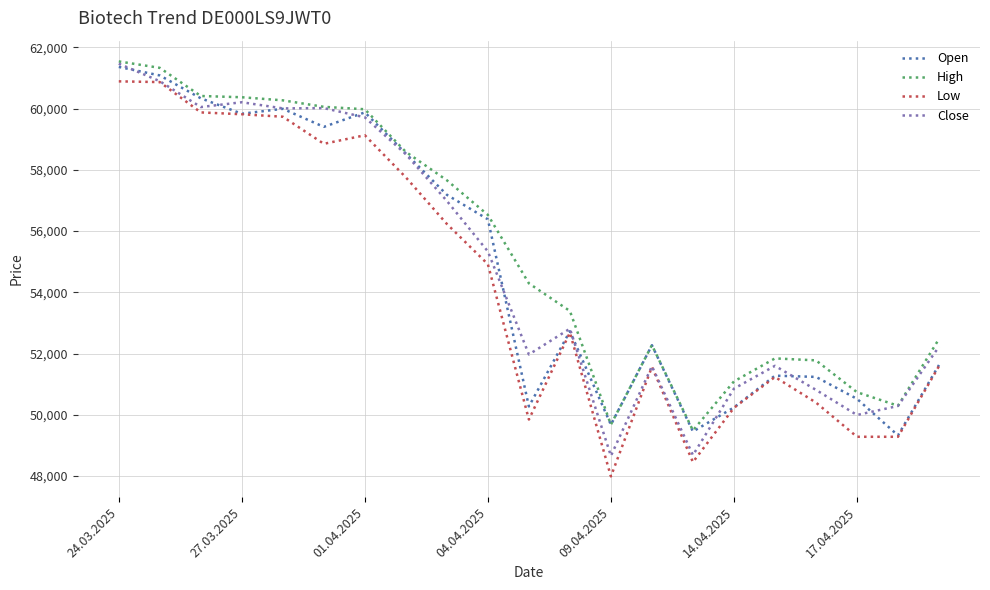

What is the maximum value for Close?

61464